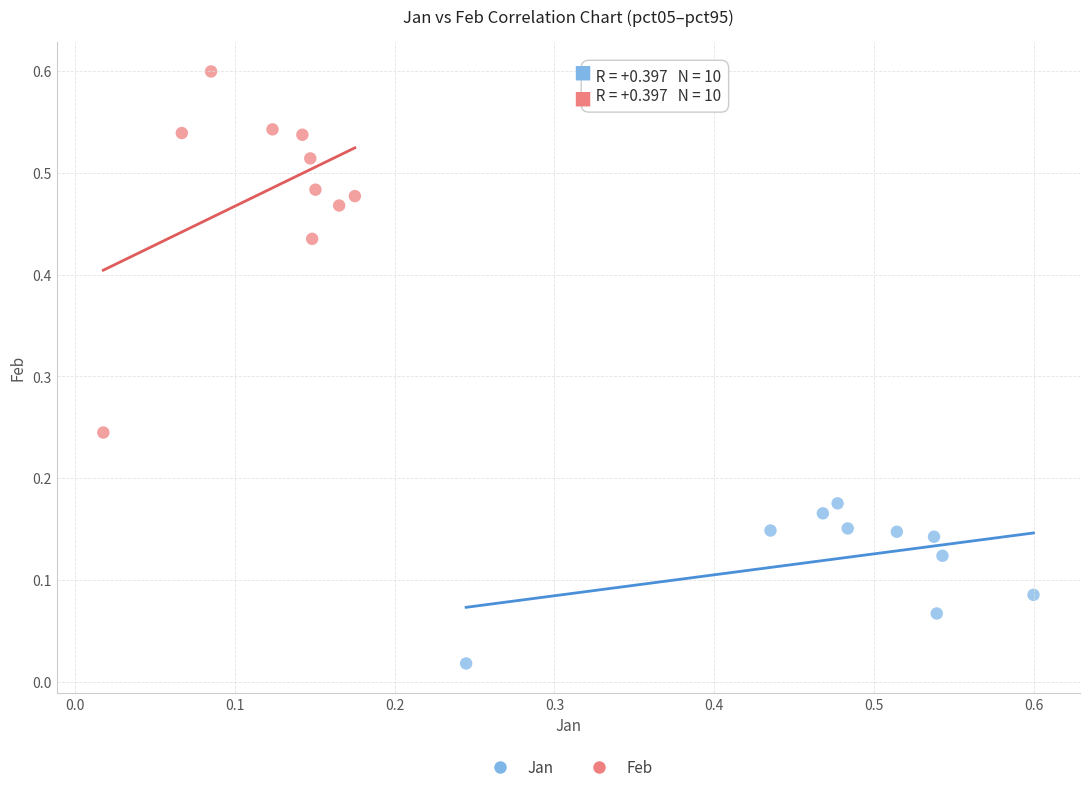

Which series reaches the minimum Y coordinate?

Jan